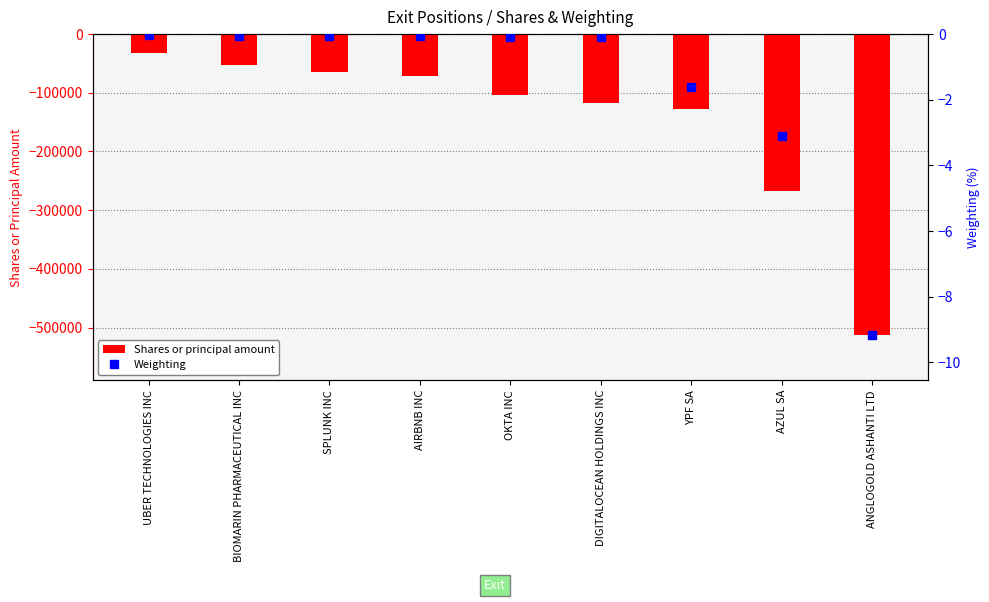

What is the spread (max minus min) of values at AIRBNB INC?

71999.9